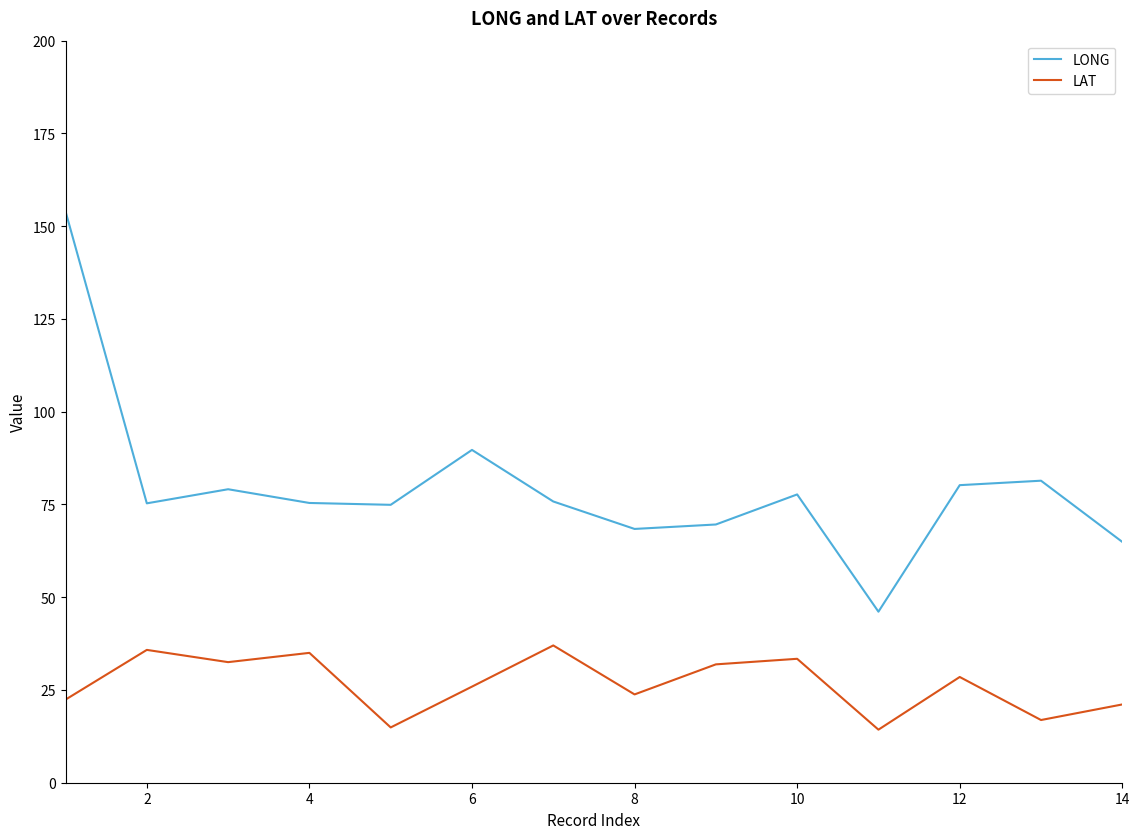

List the series in order of their peak value, lowest first.

LAT, LONG